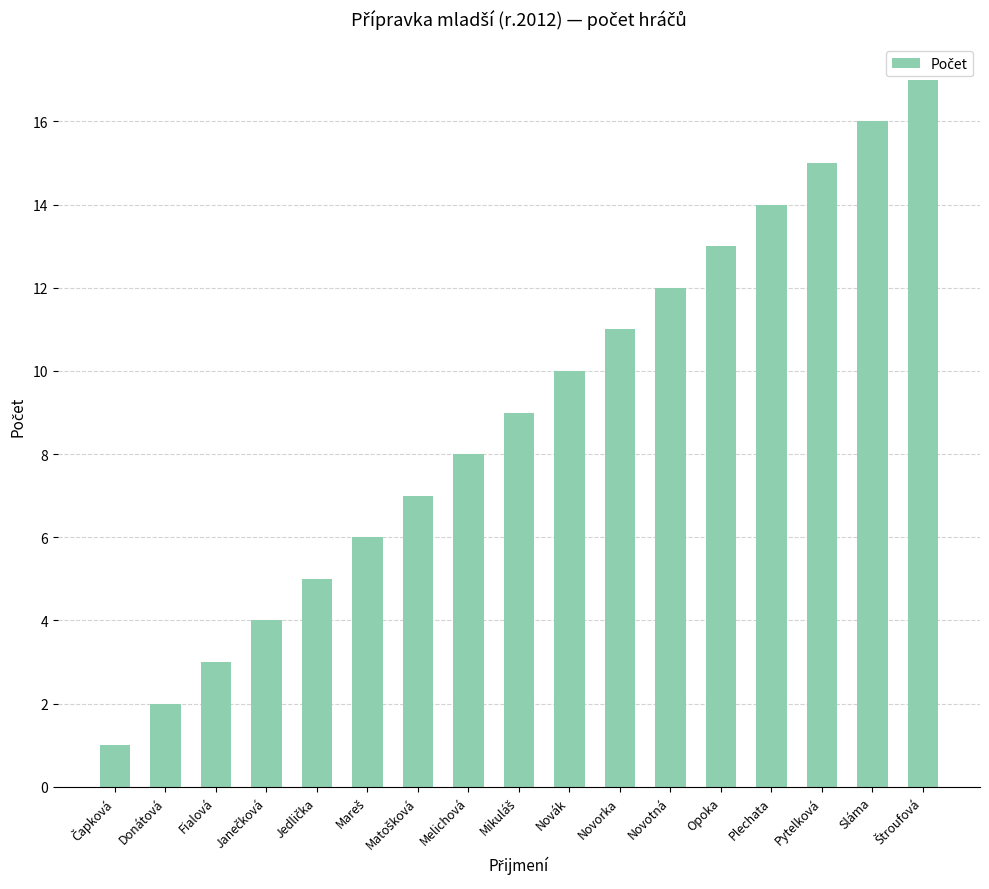

What is the difference between the maximum and minimum values?

16